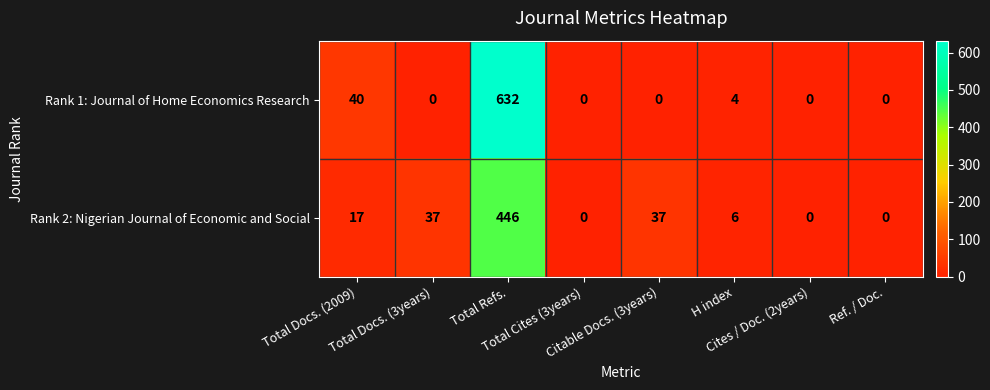

Which series has the largest range (max minus min)?

Rank 1: Journal of Home Economics Research